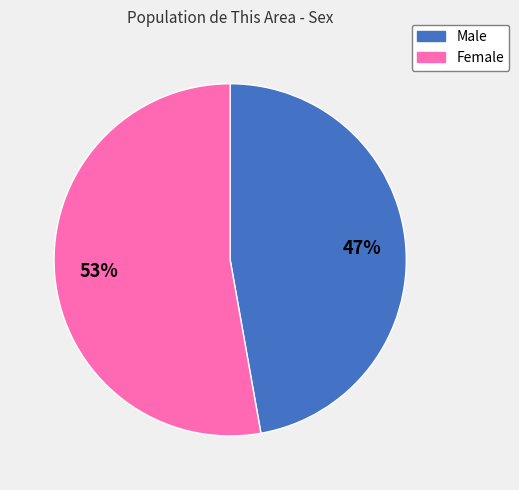

Rank the categories by value from lowest to highest.

Male, Female